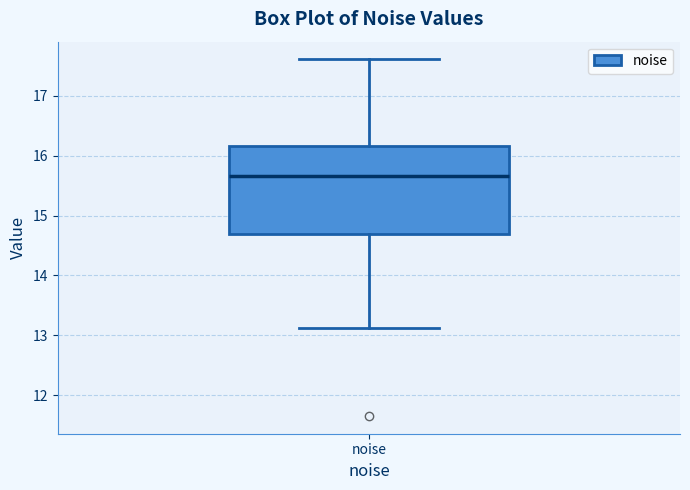

Where does the upper whisker of the box for noise end on the y-axis? The values are not printed on the chart, so give them approximately, as read against the axis.

17.6